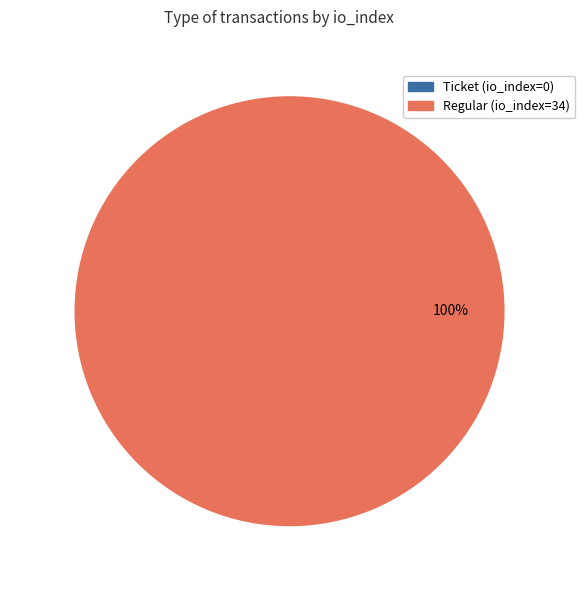

Which has a higher value, Regular (io_index=34) or Ticket (io_index=0)?

Regular (io_index=34)